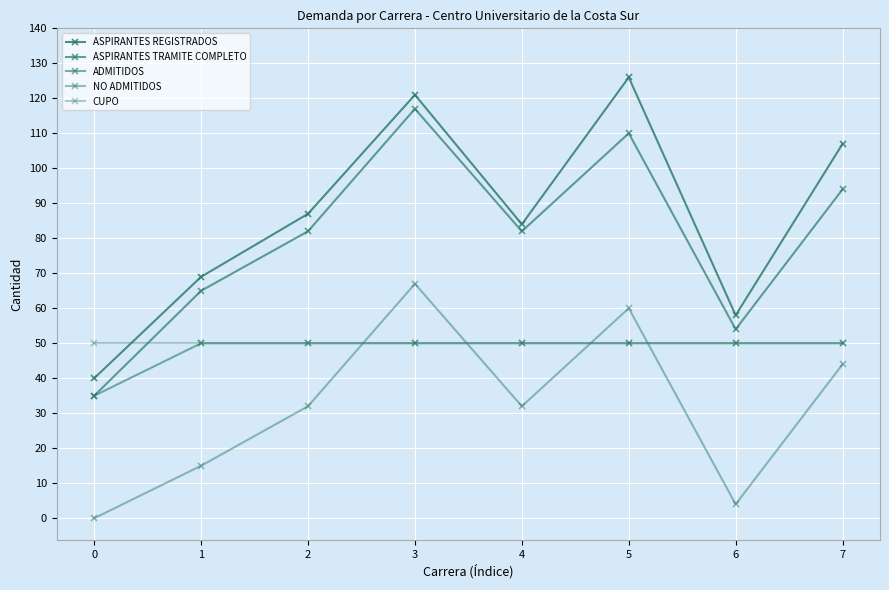

True or false: ASPIRANTES TRAMITE COMPLETO and ADMITIDOS cross at least once.

False